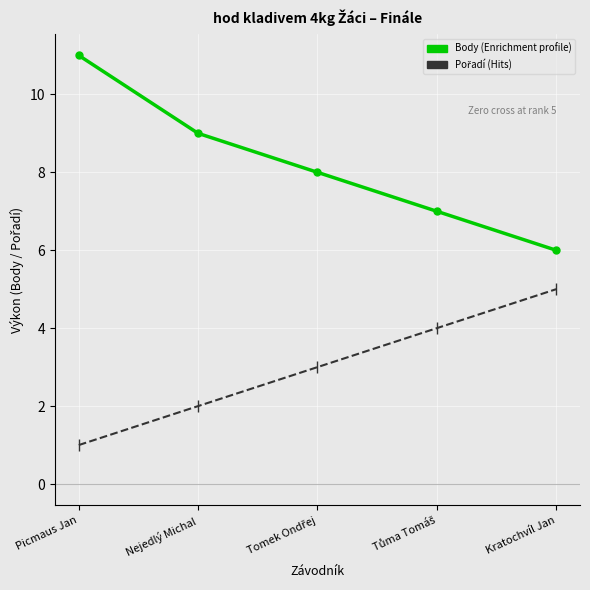

What is the greatest value displayed?

11